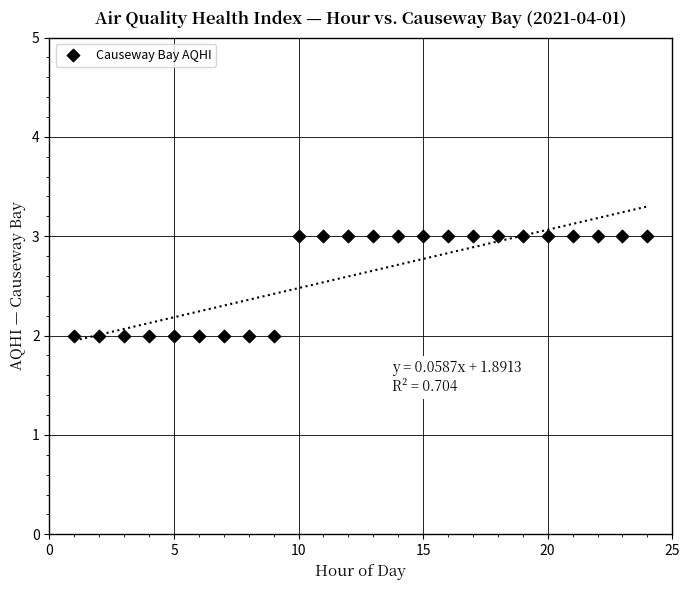

What is the range of X values (max minus min)?

23